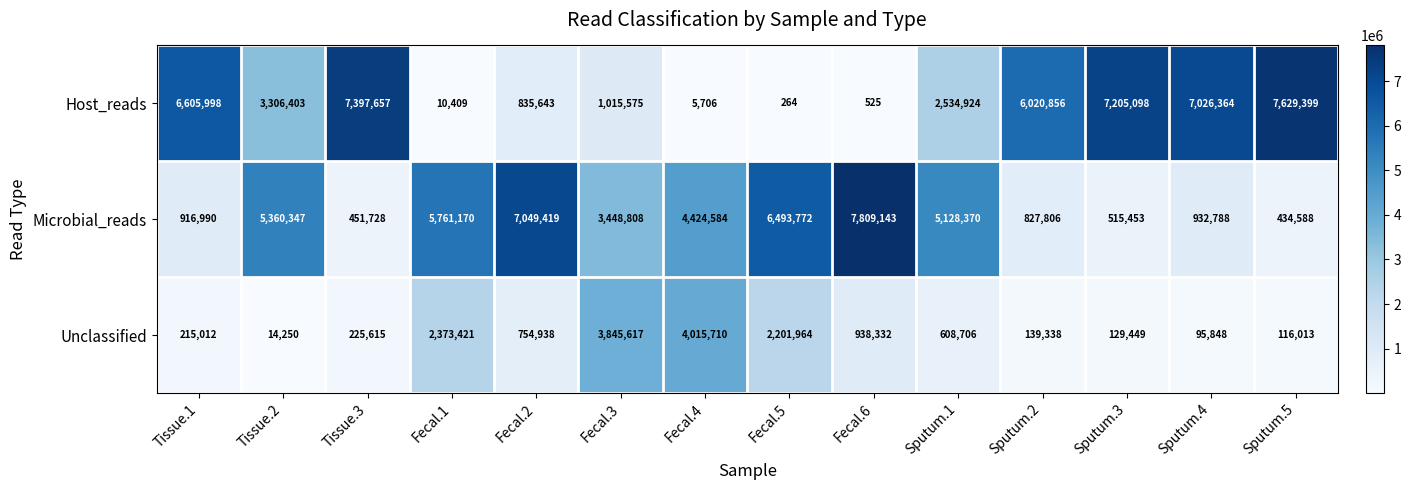

What is the difference between the highest and lowest values at Fecal.1?

5750761